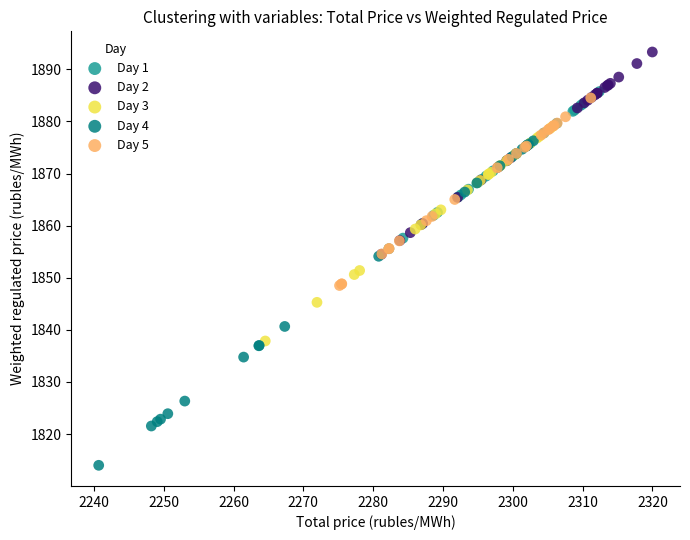

Which series contains the highest Y value?

Day 2